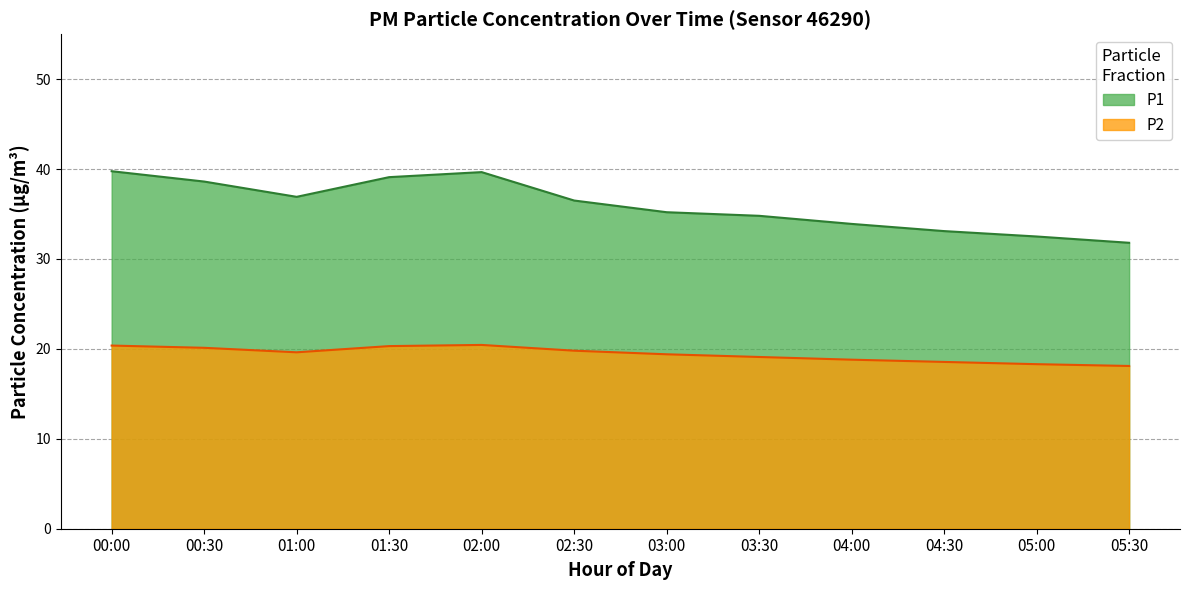

Where is the first local maximum for P2?

02:00